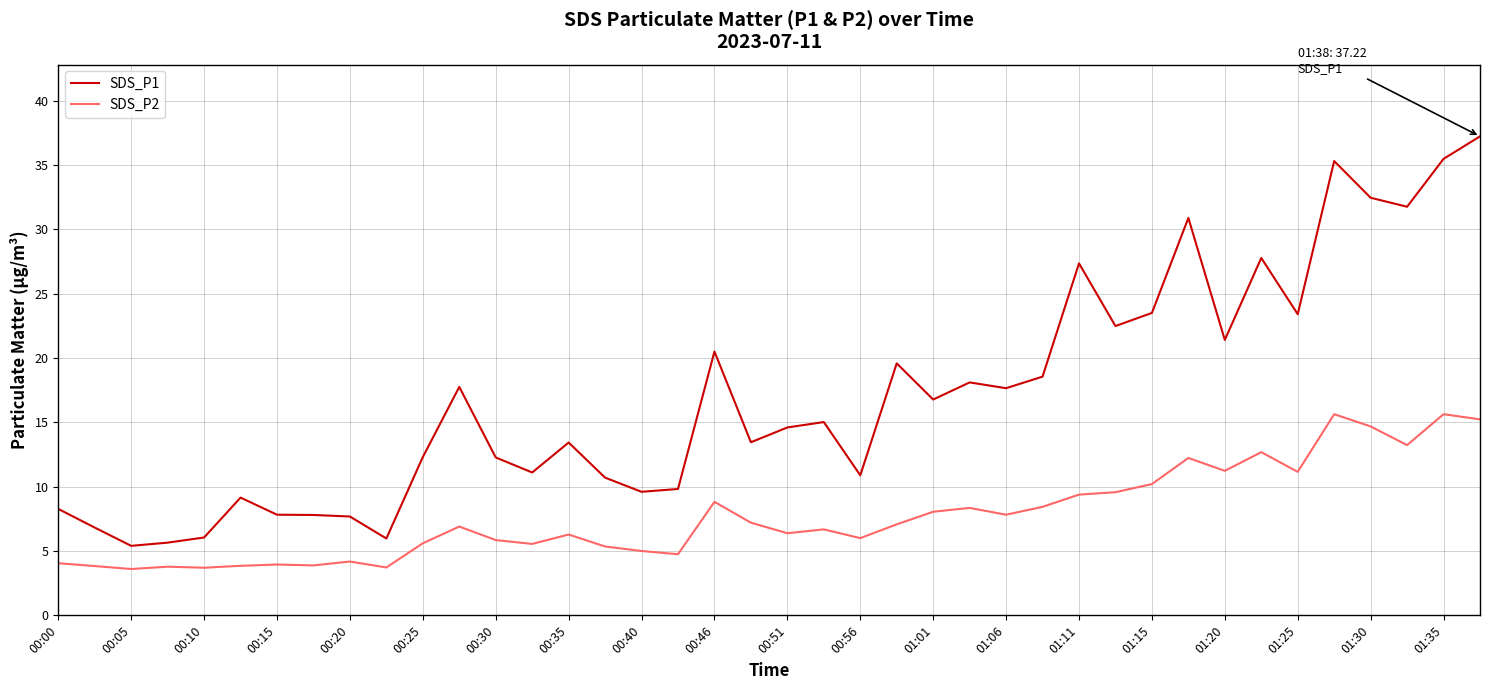

Which series has the largest total across all categories?

SDS_P1